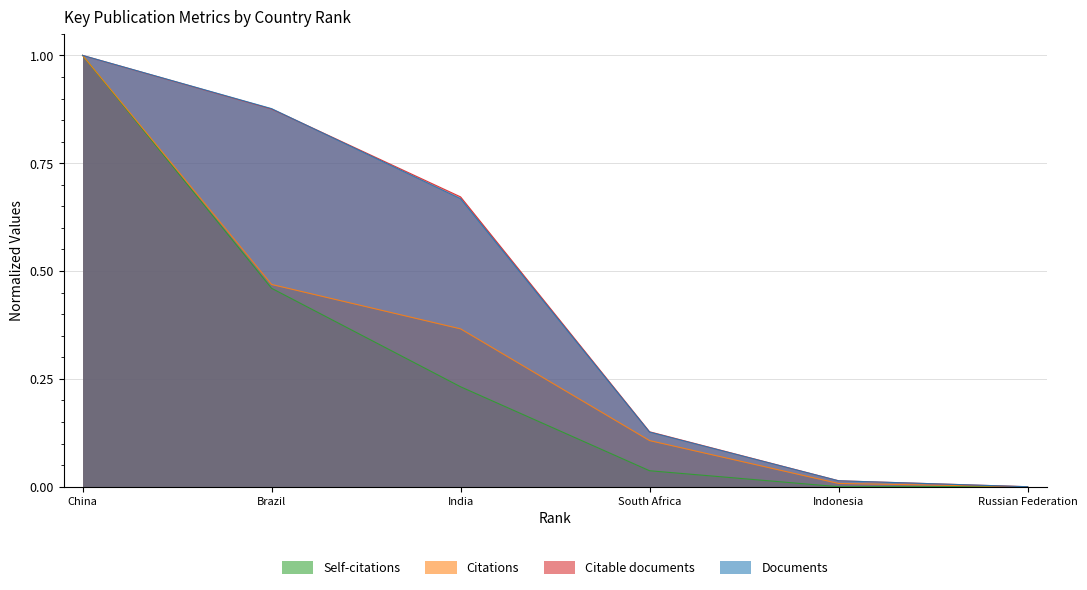

The value of Citable documents at Russian Federation is -0.4. True or false?

False